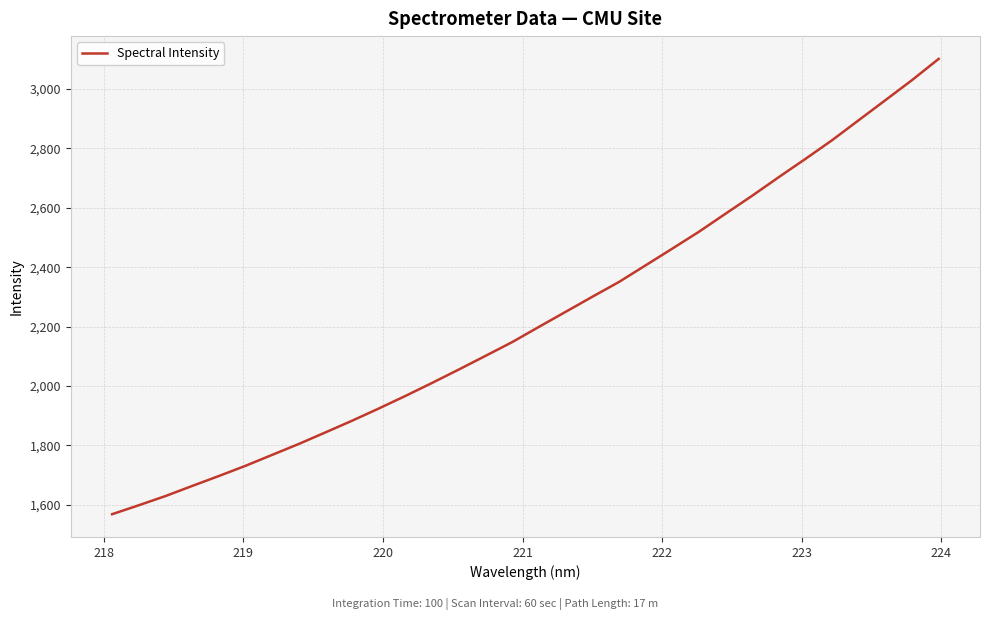

What is the difference between the second highest and second lowest values?

1432.4